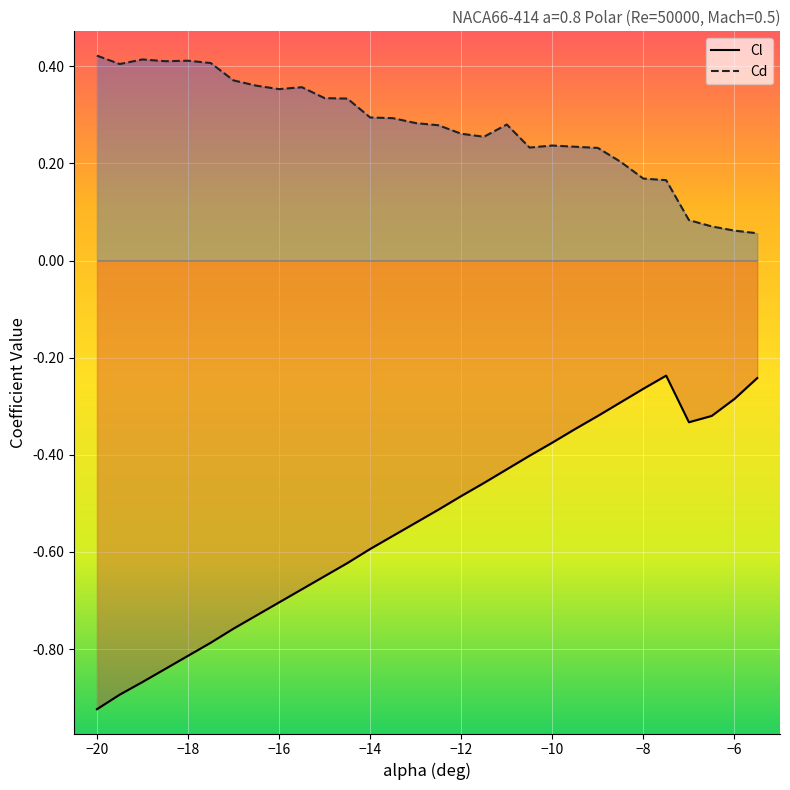

Which series has the largest total across all categories?

Cd